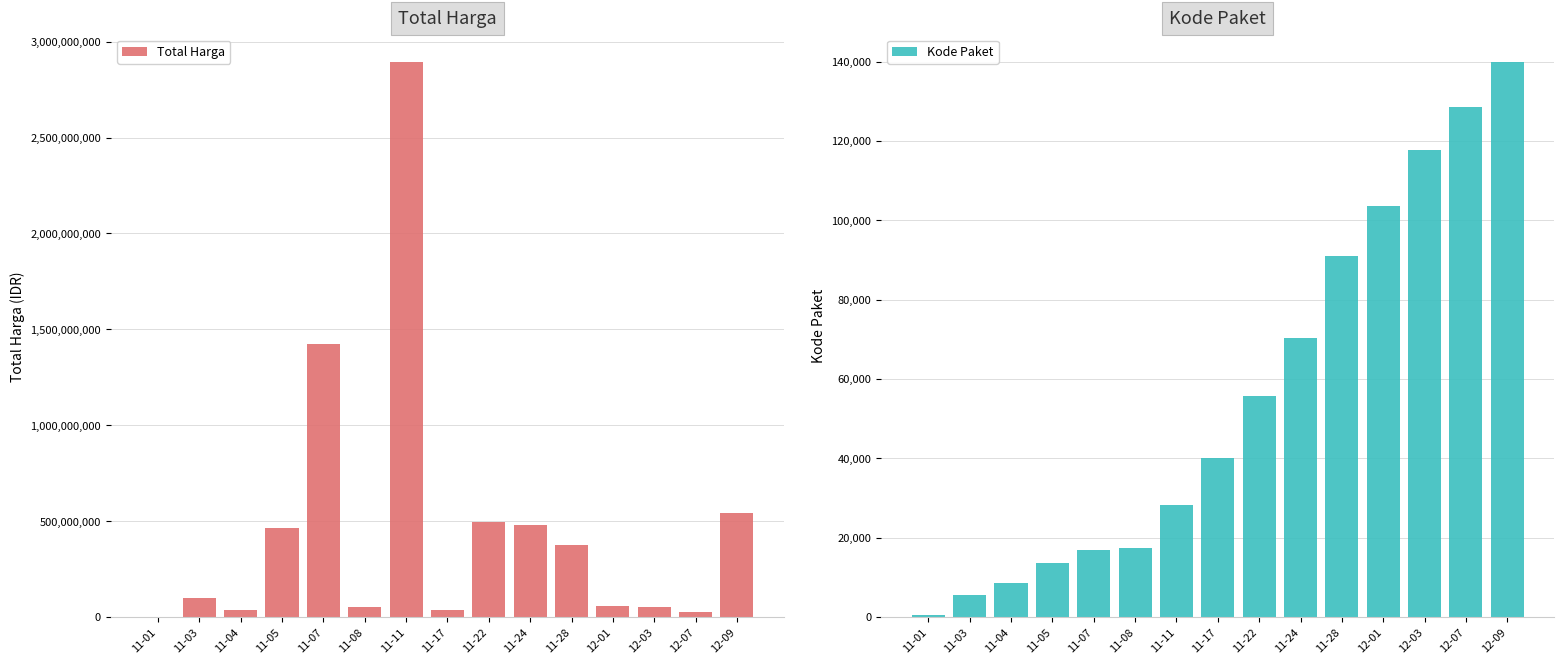

At which category is the sum across all series the highest?

11-11